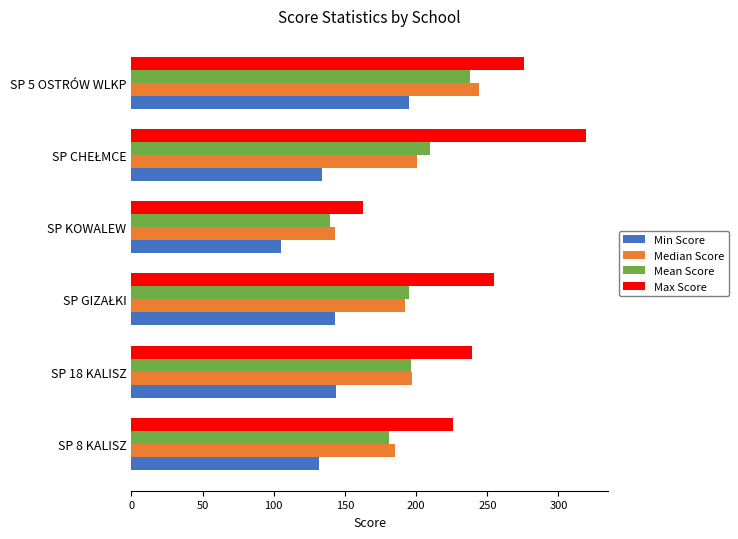

Which series has the largest range (max minus min)?

Max Score